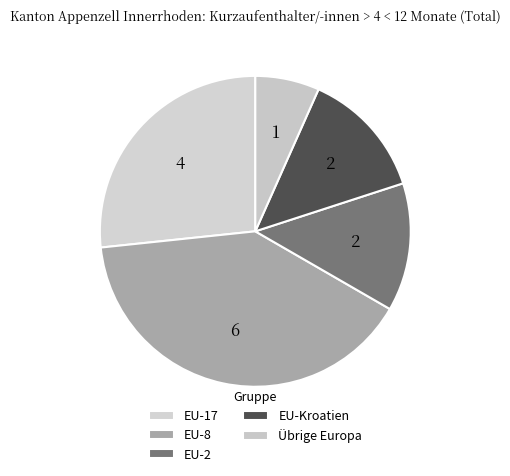

What is the smallest slice in the pie chart?

Übrige Europa